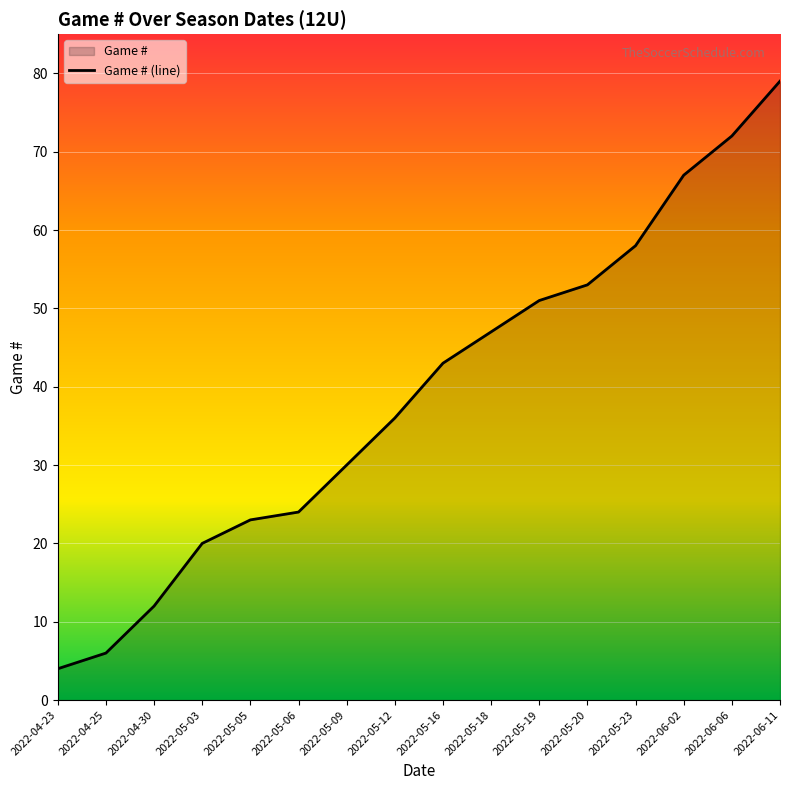

Rank the categories by value from highest to lowest.

2022-06-11, 2022-06-06, 2022-06-02, 2022-05-23, 2022-05-20, 2022-05-19, 2022-05-18, 2022-05-16, 2022-05-12, 2022-05-09, 2022-05-06, 2022-05-05, 2022-05-03, 2022-04-30, 2022-04-25, 2022-04-23